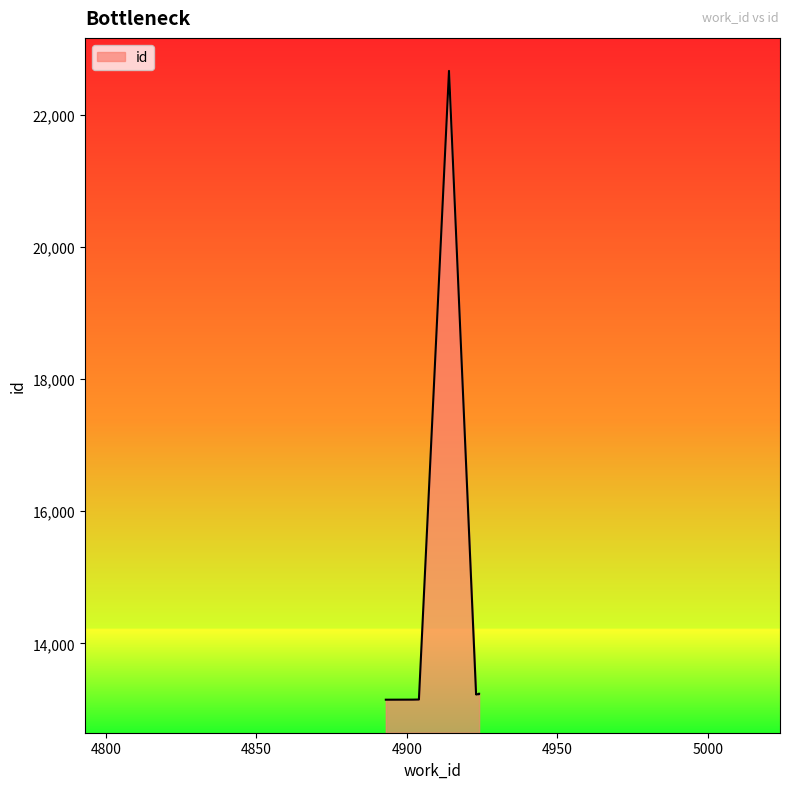

How many data points are less than 13227?

5